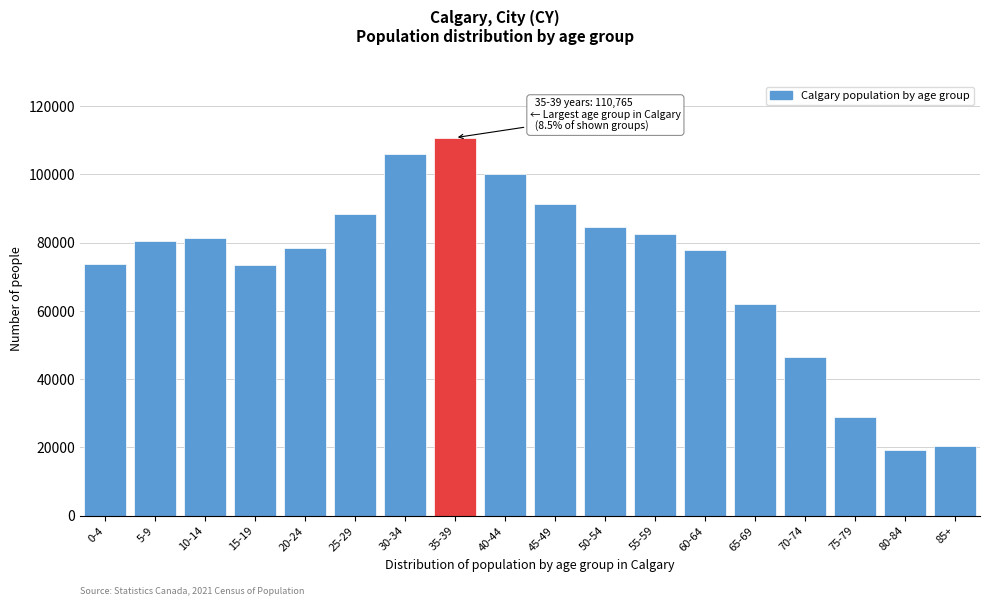

What is the ratio of the value at 55-59 to the value at 75-79?

2.9